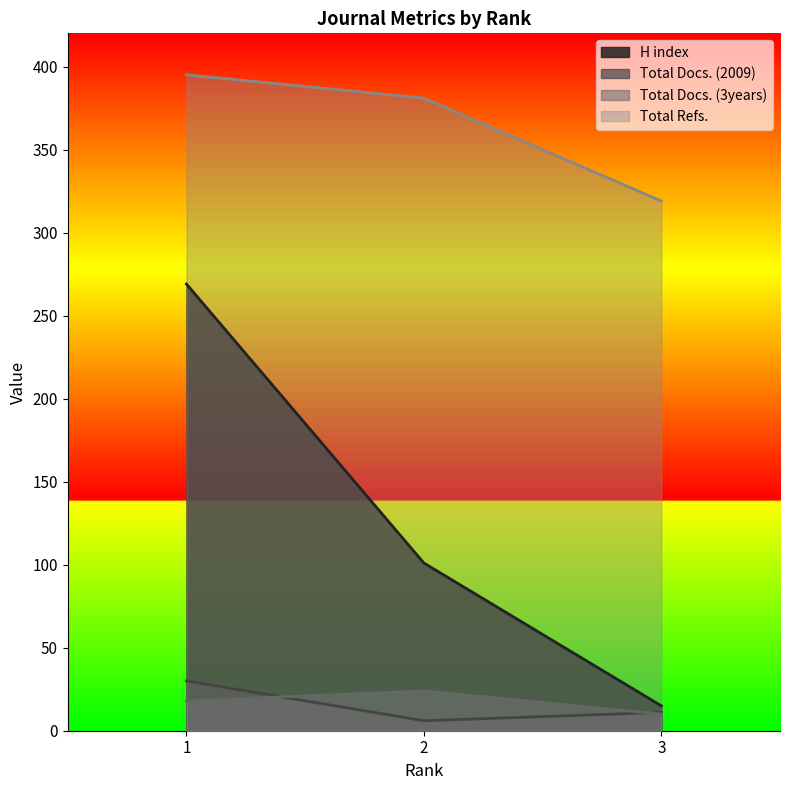

At which label does Total Refs. first exceed 381?

1